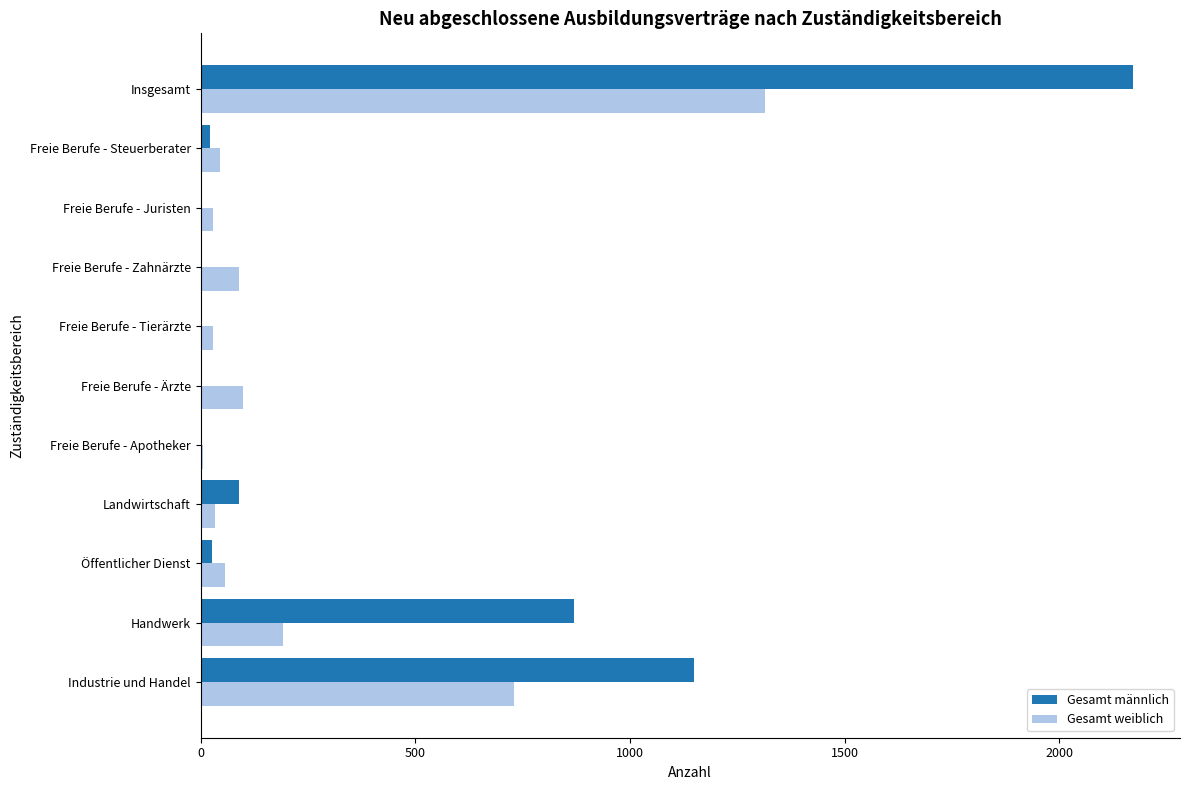

The value of Gesamt männlich at Landwirtschaft is 90. True or false?

True